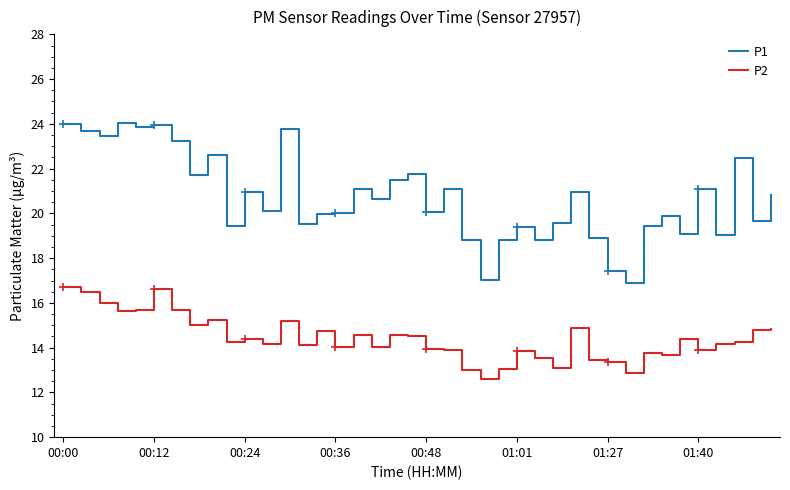

Where is the first local maximum for P2?

00:12